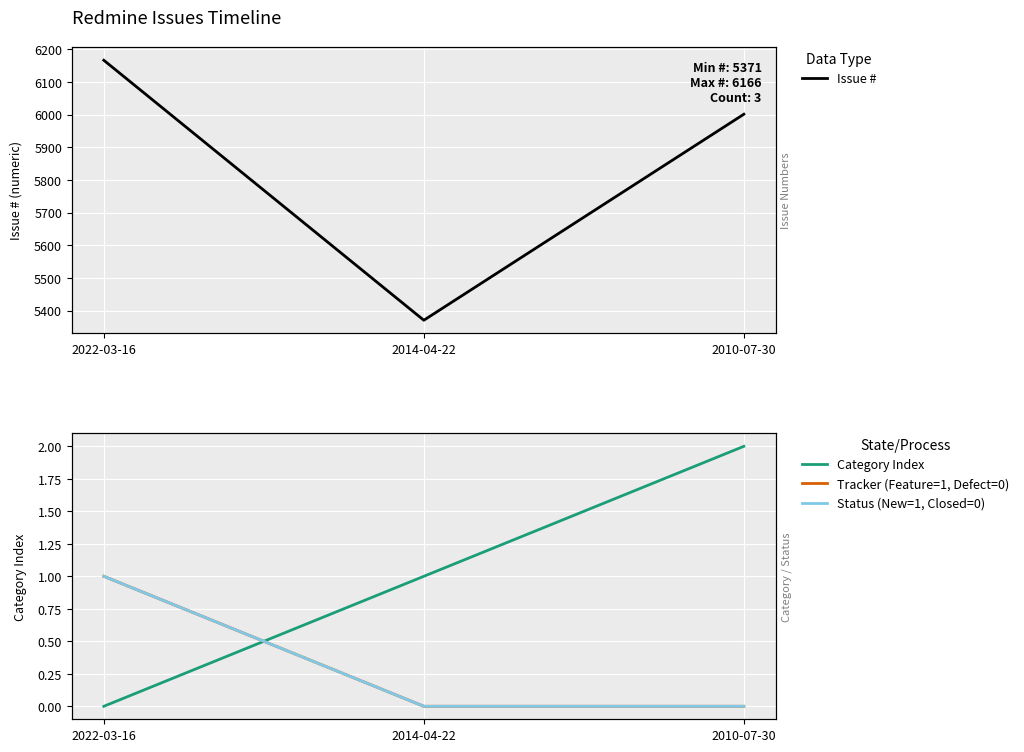

True or false: Status (New=1, Closed=0) has a value of -1 at 2010-07-30.

False